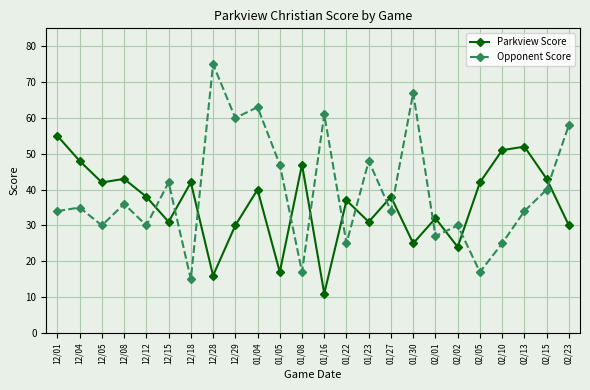

Reading right to left, list all the values displayed in this chart.

Parkview Score: 30	43	52	51	42	24	32	25	38	31	37	11	47	17	40	30	16	42	31	38	43	42	48	55
Opponent Score: 58	40	34	25	17	30	27	67	34	48	25	61	17	47	63	60	75	15	42	30	36	30	35	34